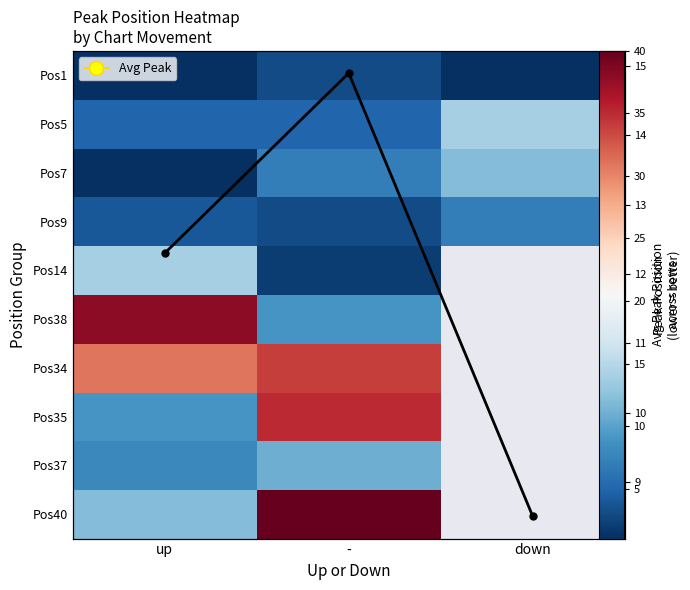

Is the value of Pos5 at down greater than the value of Pos40 at up?

Yes